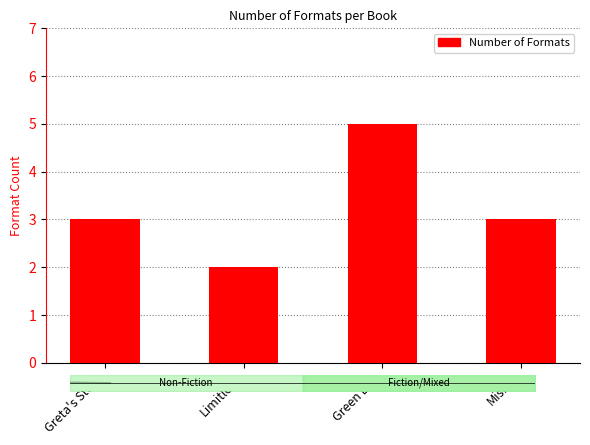

Are the bars horizontal?

No